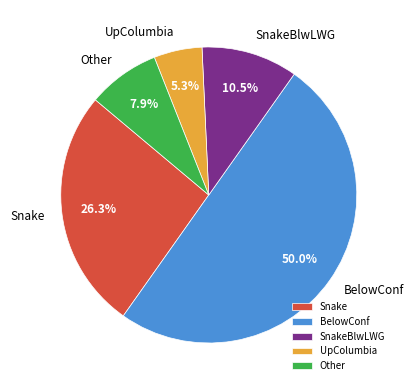

To the nearest percent, what is the average slice percentage?

20%